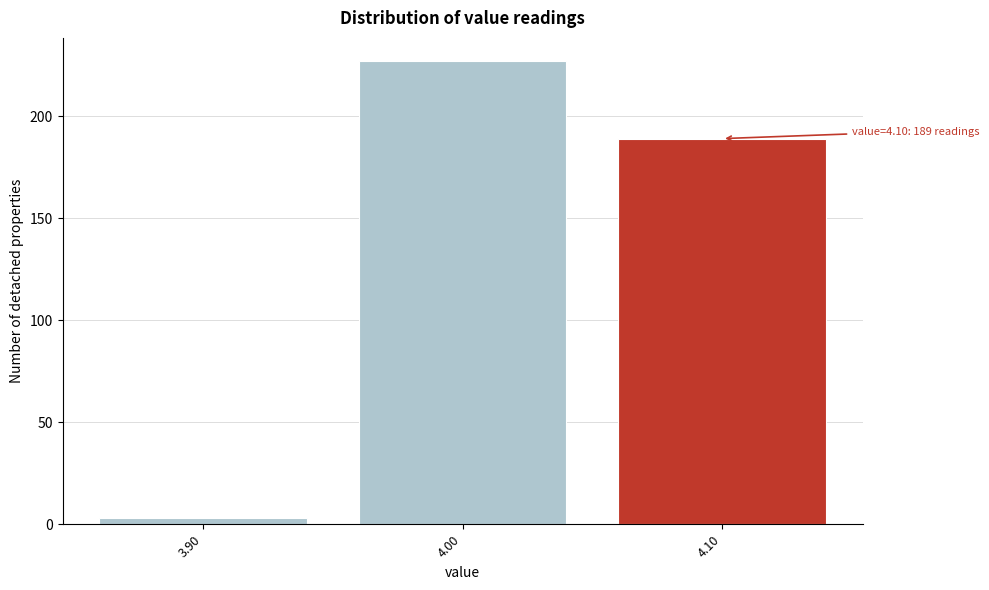

Which range on the x-axis has the tallest bar?

3.95 to 4.05